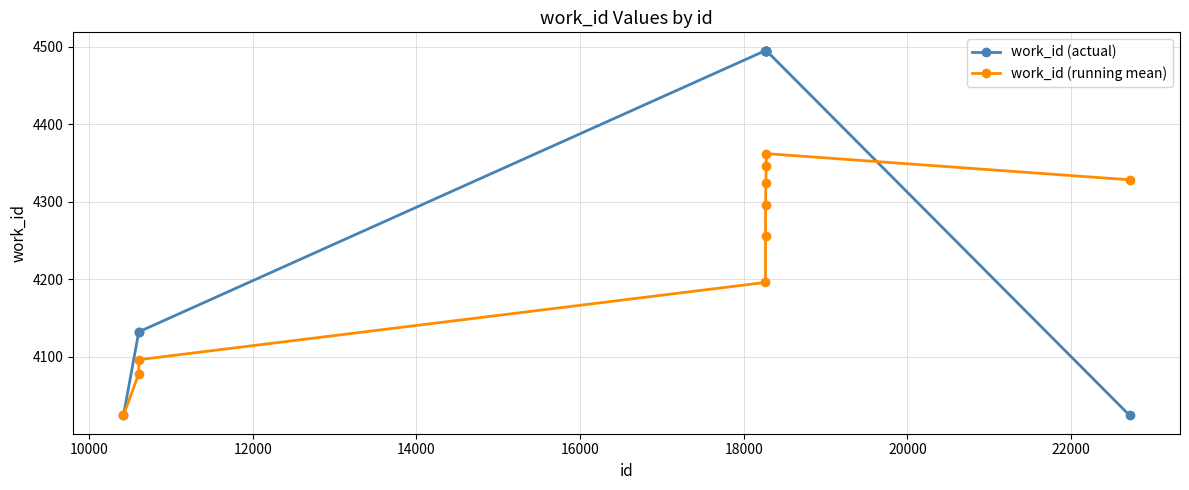

At how many categories does at least one series exceed 4243?

7